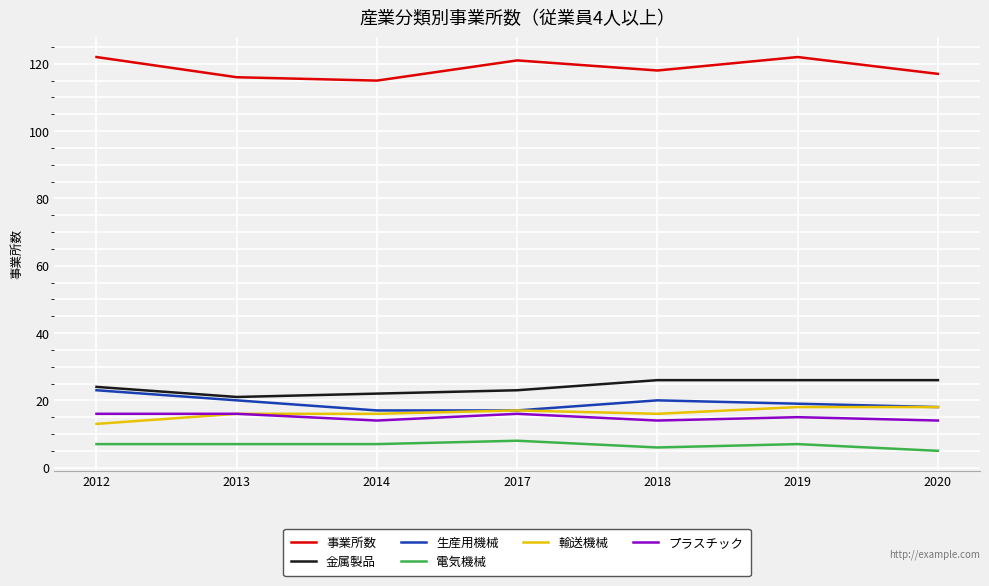

The value of 金属製品 at 2019 is 40. True or false?

False